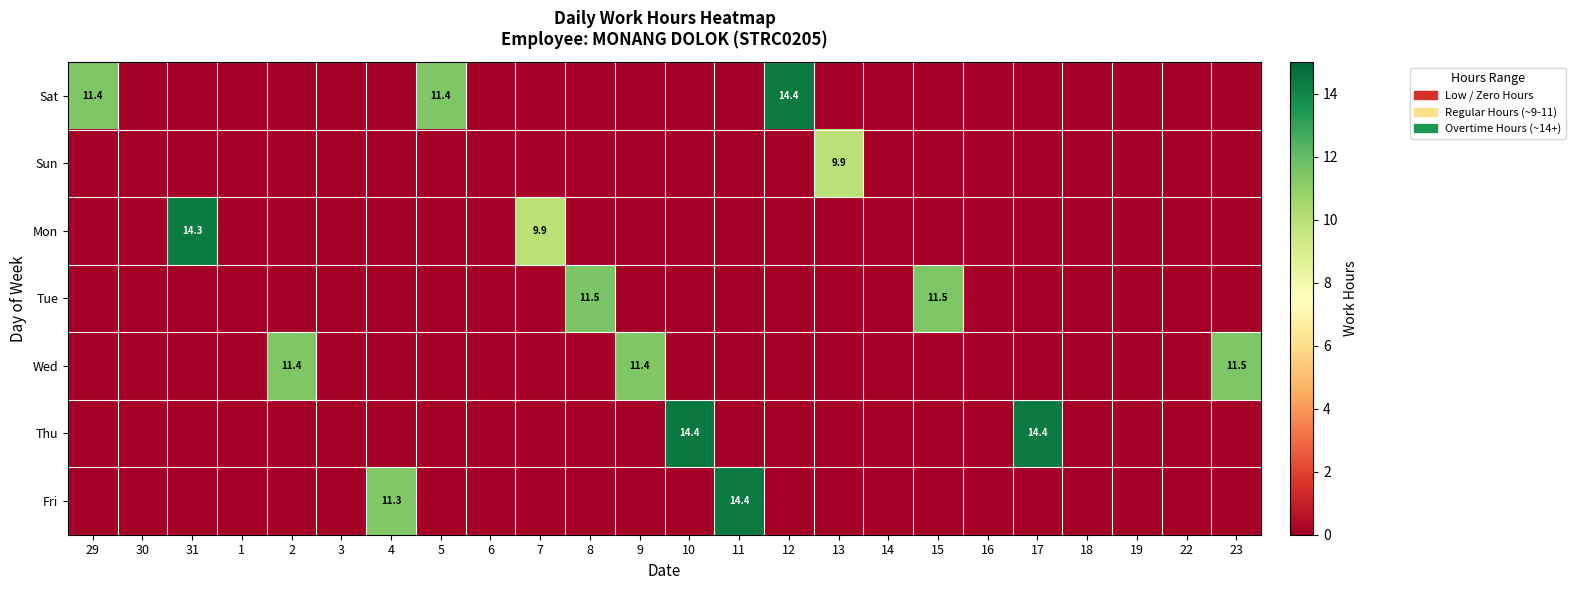

At which category is the sum across all series the highest?

10